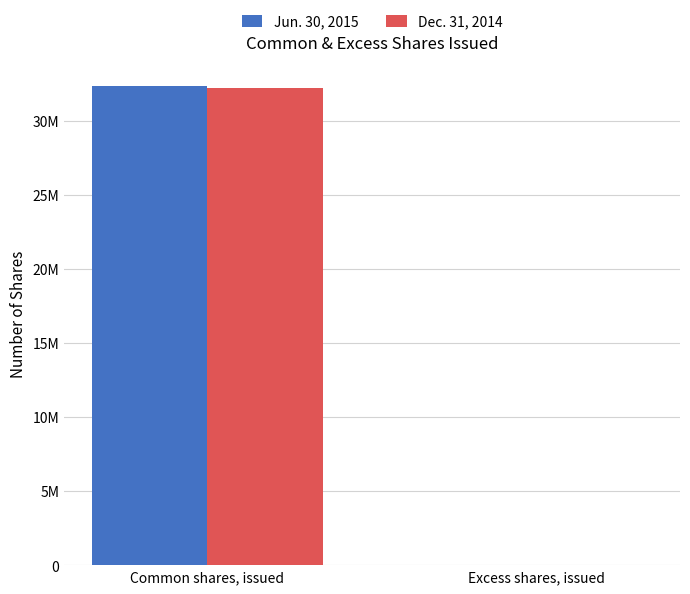

Does the chart contain stacked bars?

No